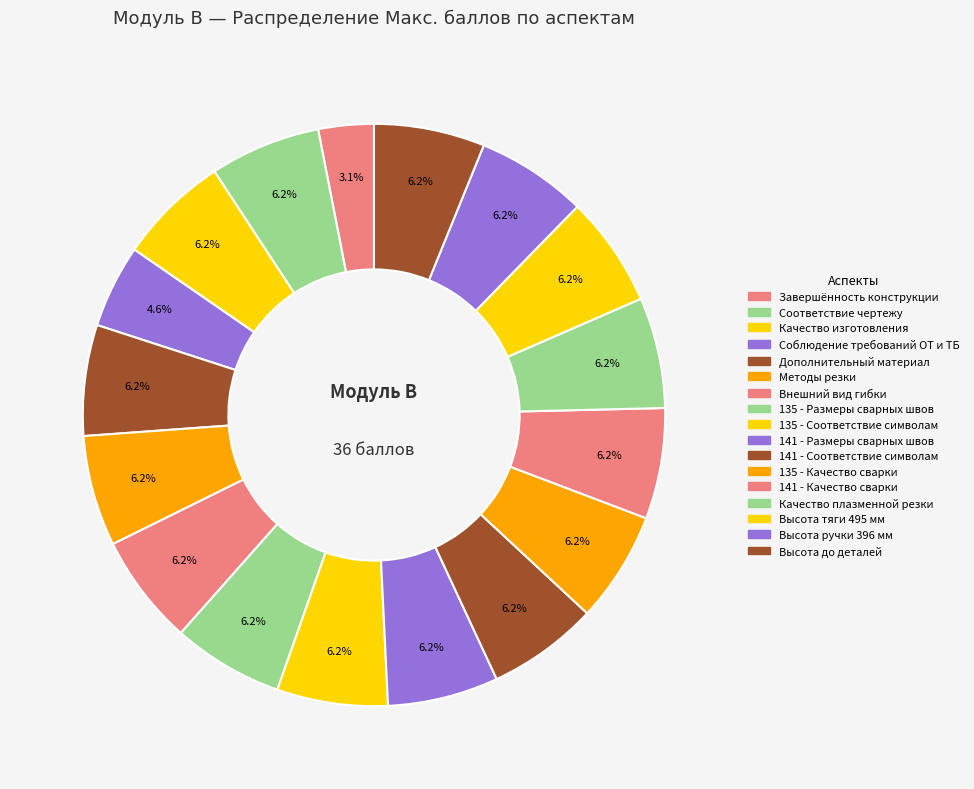

Which slice is the smallest?

Завершённость конструкции